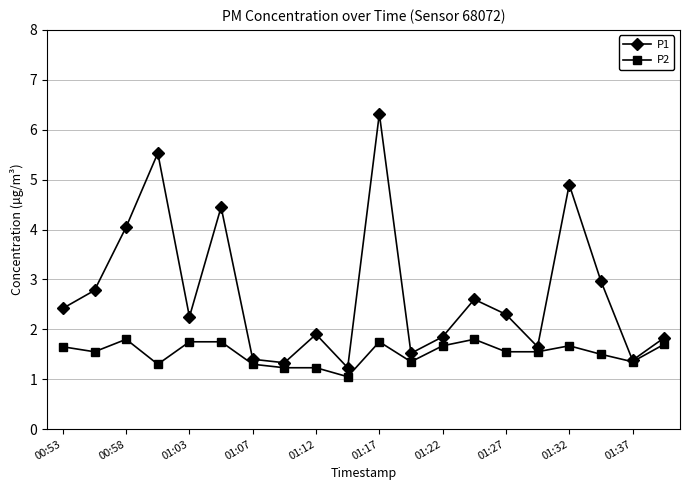

List the series in order of their peak value, lowest first.

P2, P1